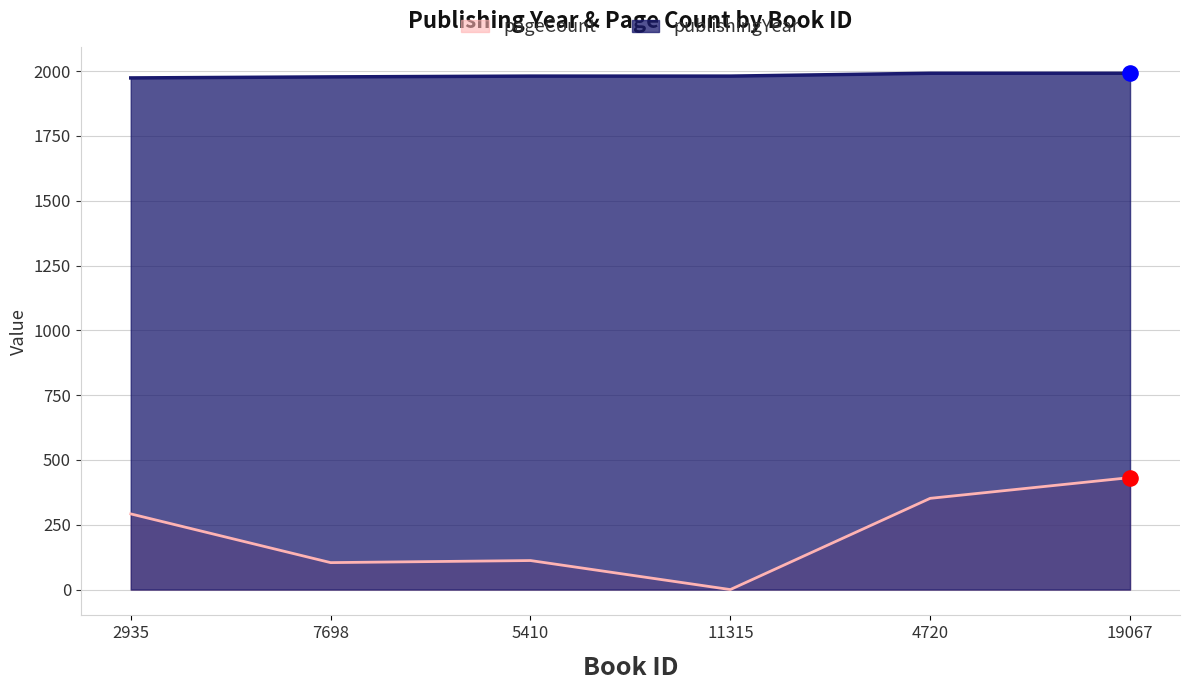

Is the value of publishingYear at 4720 greater than the value of pageCount at 2935?

Yes